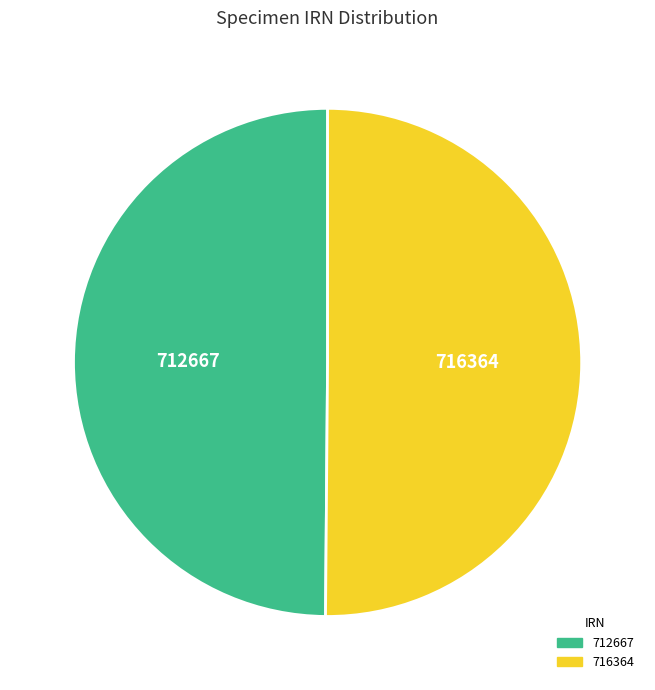

How many slices are in this pie chart?

2